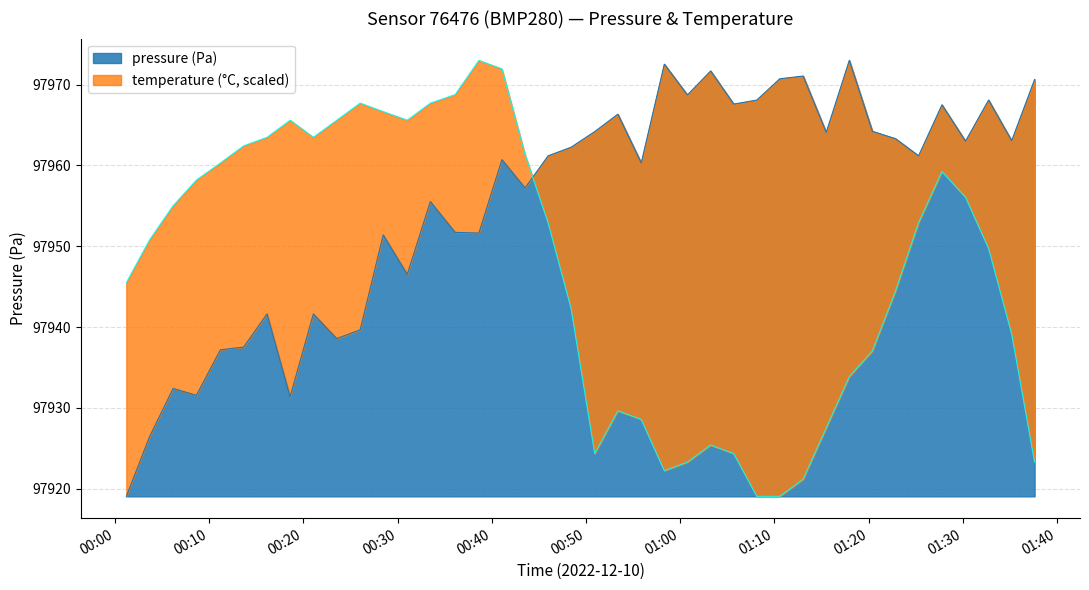

What is the smallest value displayed?

97919.1